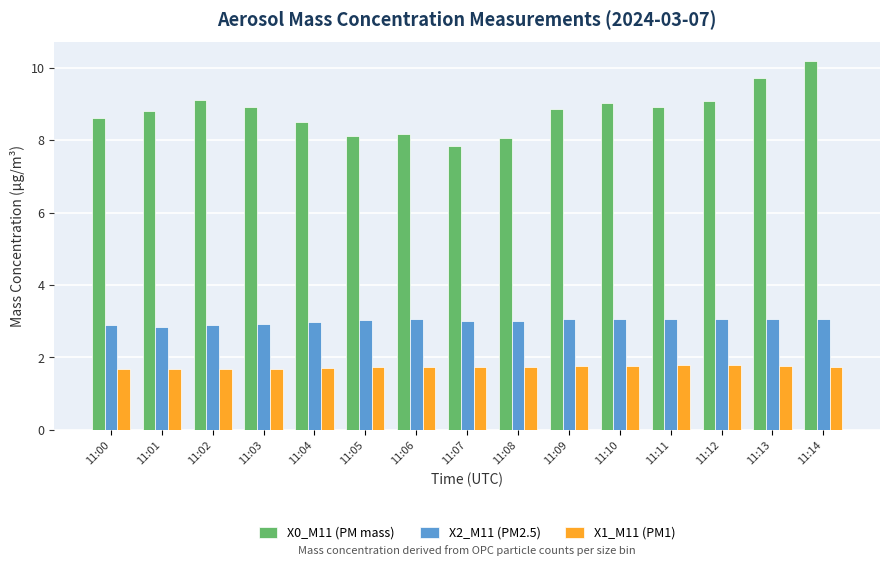

How many bars are there in total?

45